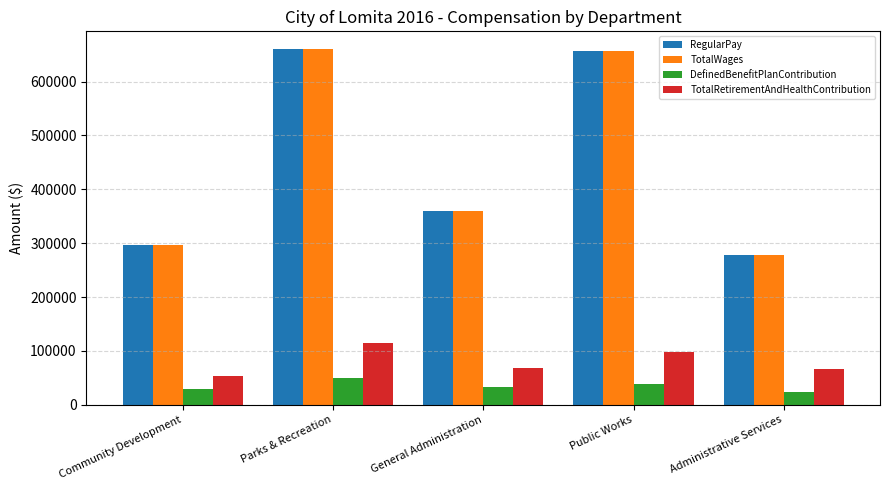

How many DefinedBenefitPlanContribution values are between 29243 and 39506?

3